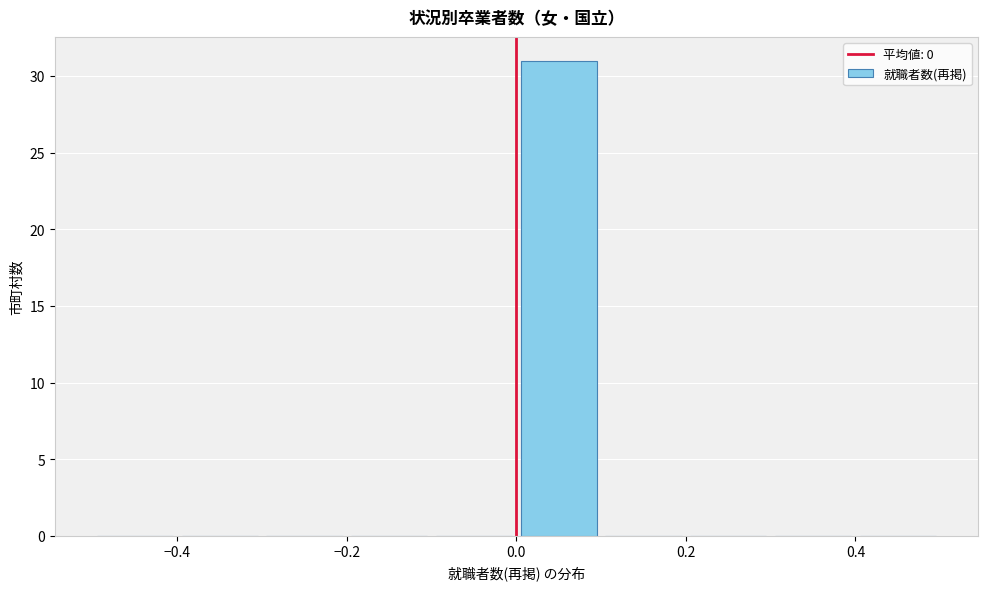

Reading left to right, list every bar in this chart as the range it spans on the x-axis followed by its height. The values are not printed on the chart, so give them approximately, as read against the axis.

-0.5 to -0.4: 0
-0.4 to -0.3: 0
-0.3 to -0.2: 0
-0.2 to -0.1: 0
-0.1 to 0.0: 0
0.0 to 0.1: 31
0.1 to 0.2: 0
0.2 to 0.3: 0
0.3 to 0.4: 0
0.4 to 0.5: 0